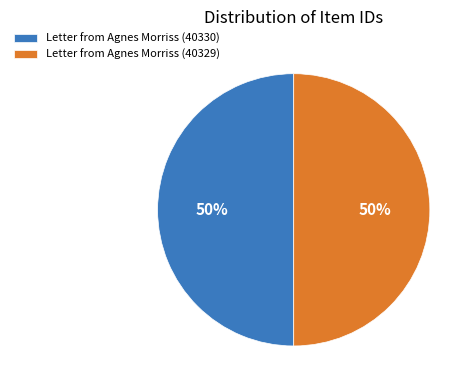

To the nearest percent, what is the combined percentage of Letter from Agnes Morriss (40330) and Letter from Agnes Morriss (40329)?

100%